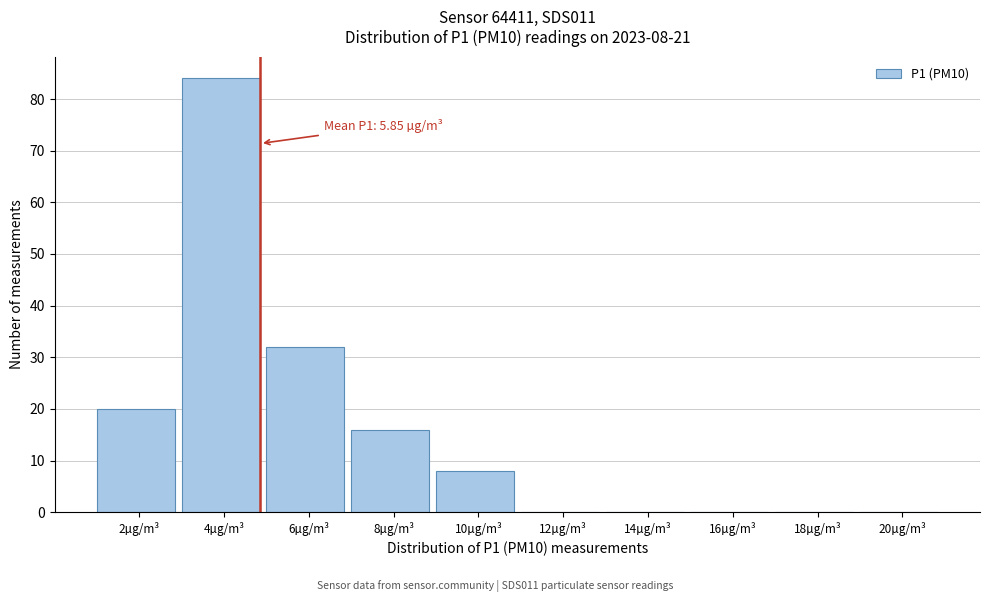

Reading left to right, transcribe all the data shown in this chart.

2µg/m³=20	4µg/m³=84	6µg/m³=32	8µg/m³=16	10µg/m³=8	12µg/m³=0	14µg/m³=0	16µg/m³=0	18µg/m³=0	20µg/m³=0